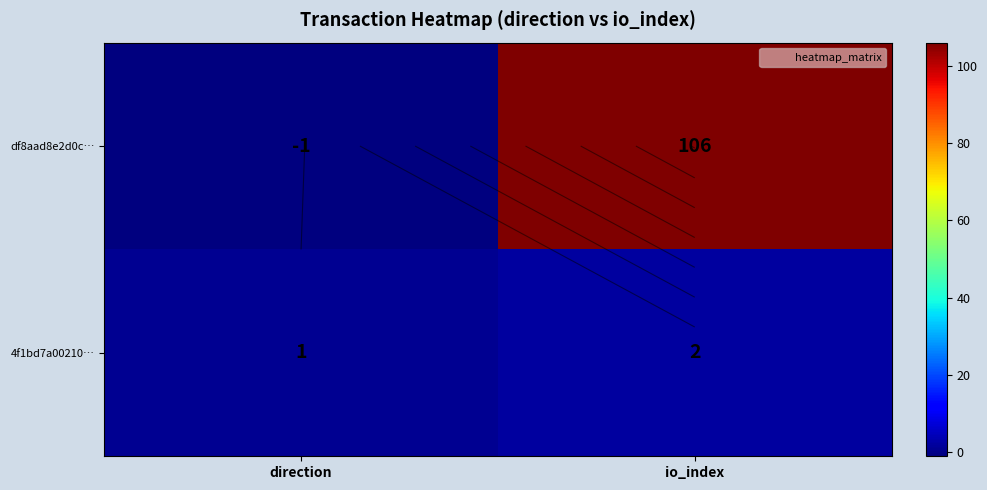

At direction, list the series in order from smallest to largest.

df8aad8e2d0c…, 4f1bd7a00210…